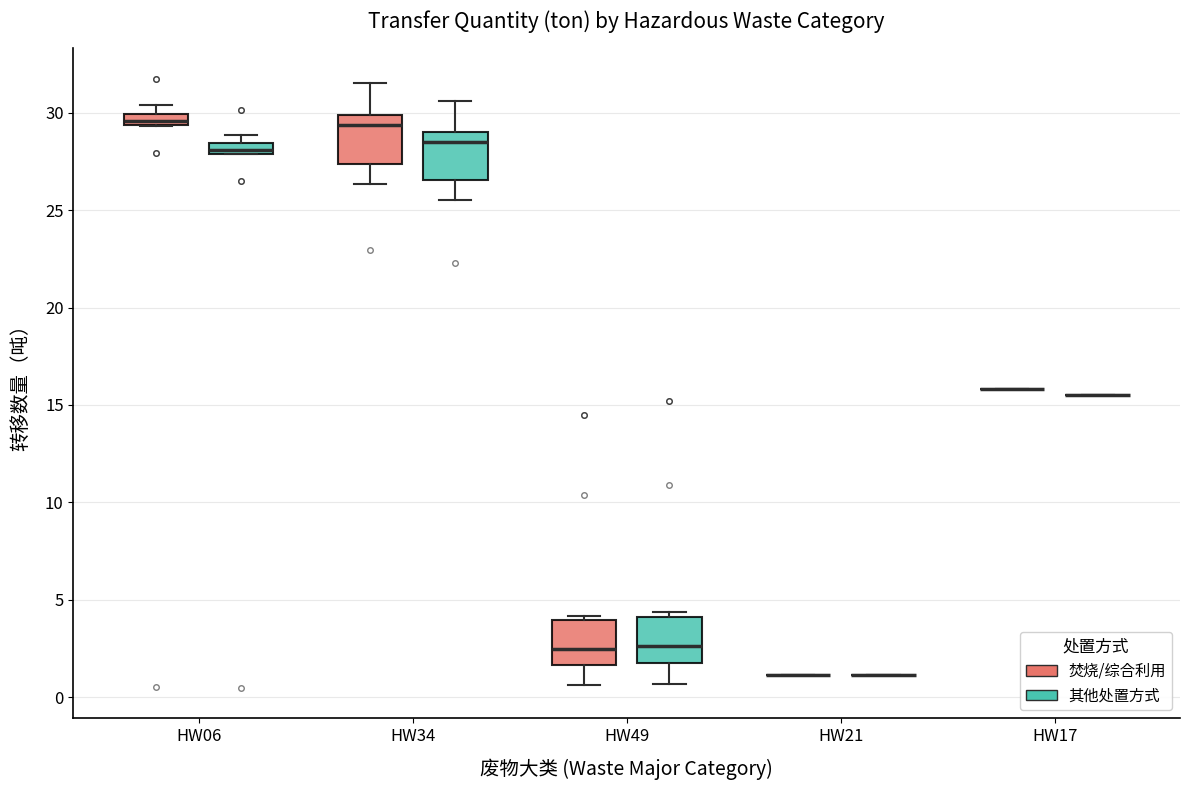

Where does the lower whisker of the box for HW49 (其他处置方式) end on the y-axis? The values are not printed on the chart, so give them approximately, as read against the axis.

0.5